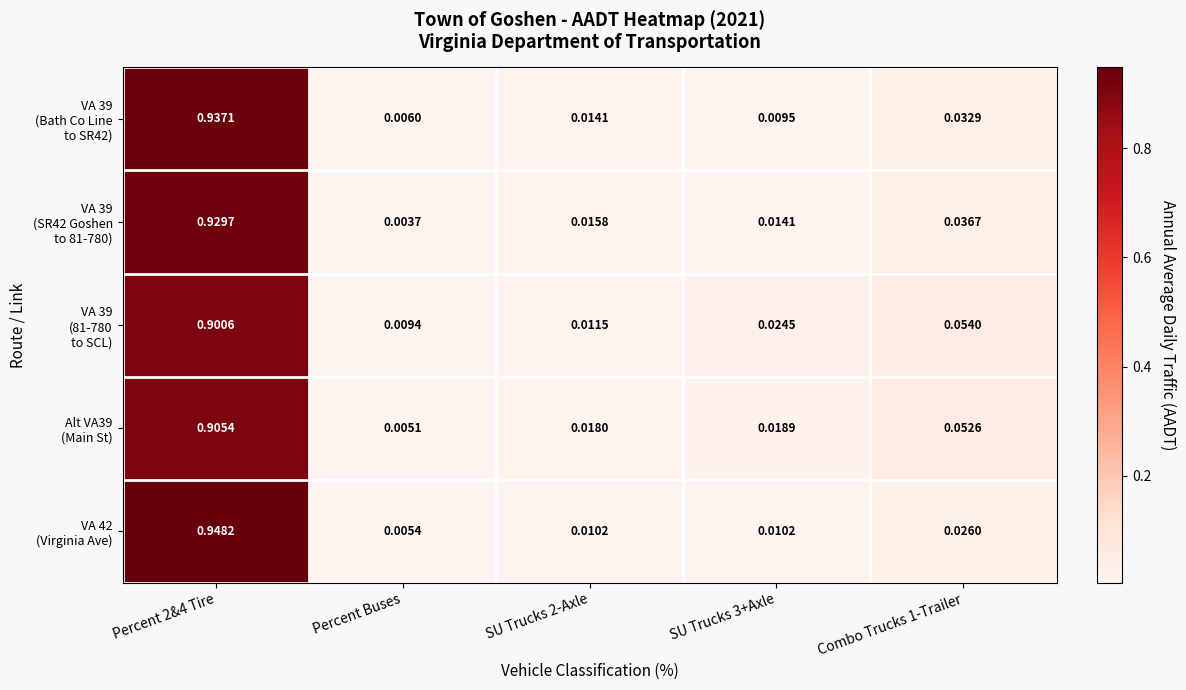

At which category does the chart reach its minimum across all series?

Percent Buses